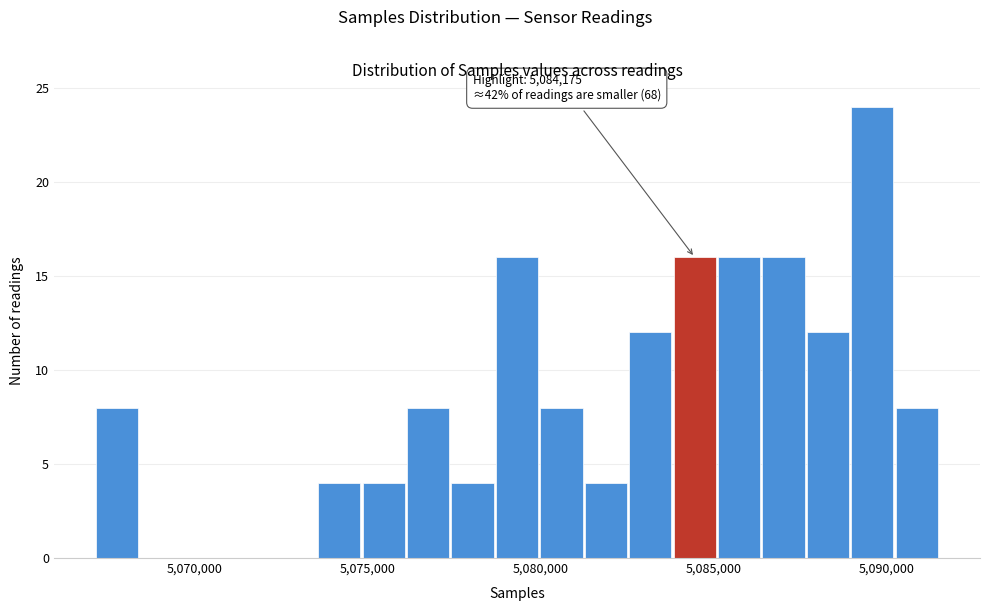

Around what value on the x-axis is the tallest bar? Give the approximate position of its centre, as read against the axis.

5089500